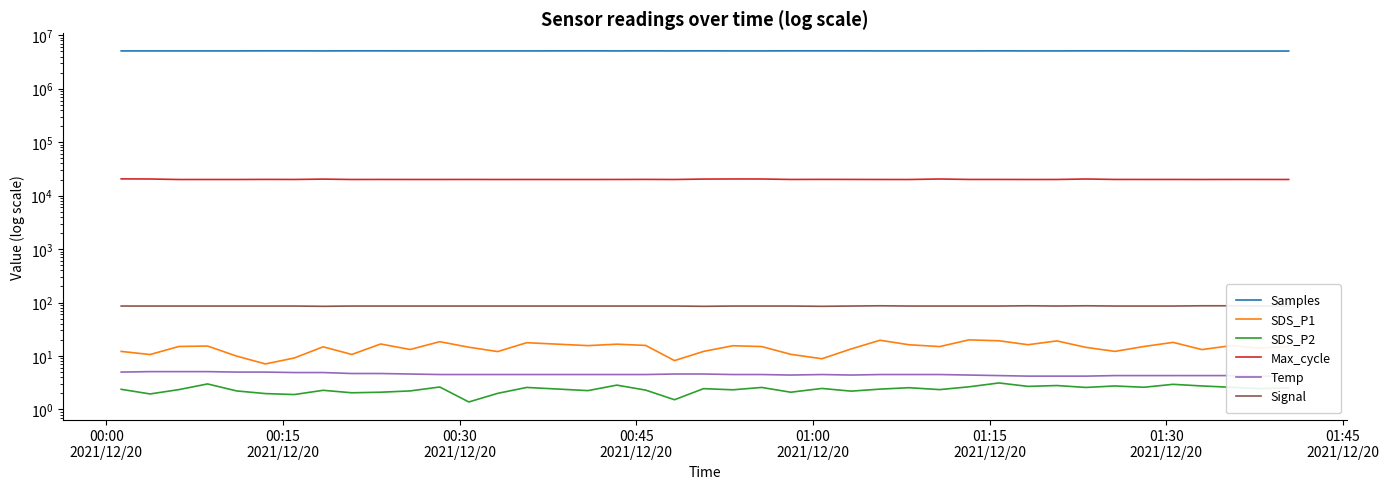

Which series changed the most between 00:30
2021/12/20 and 01:00
2021/12/20?

Samples